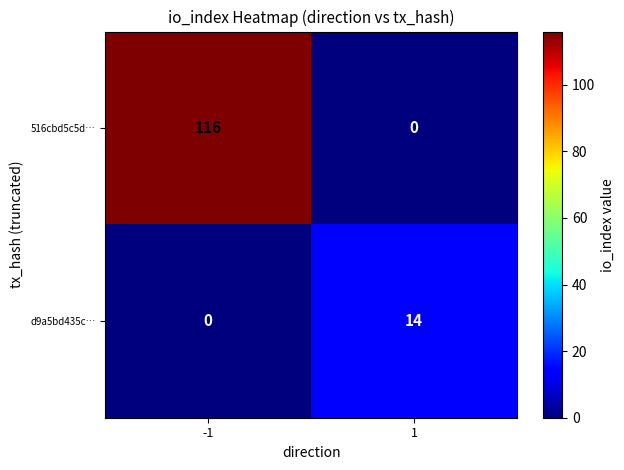

What value does the 516cbd5c5d… series have at -1, to the nearest 10?

120